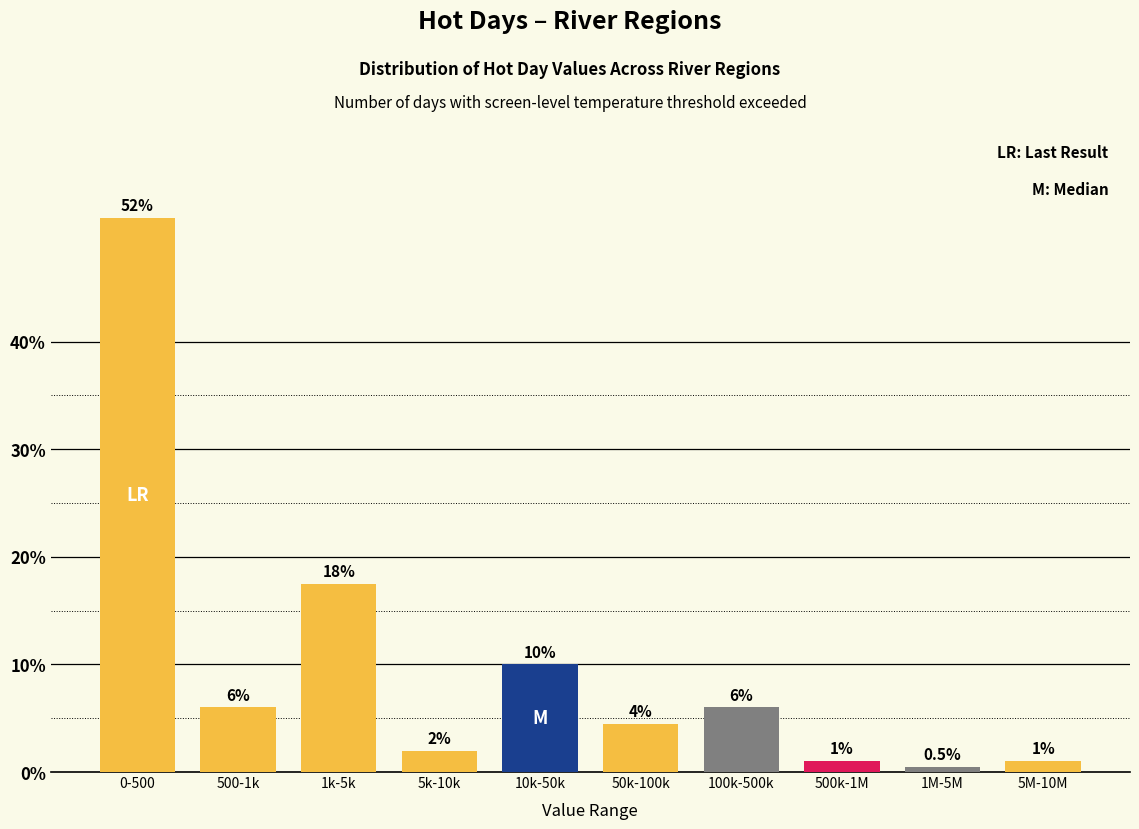

Reading left to right, extract all data points from this chart.

0-500=51.5	500-1k=6.0	1k-5k=17.5	5k-10k=2.0	10k-50k=10.0	50k-100k=4.5	100k-500k=6.0	500k-1M=1.0	1M-5M=0.5	5M-10M=1.0